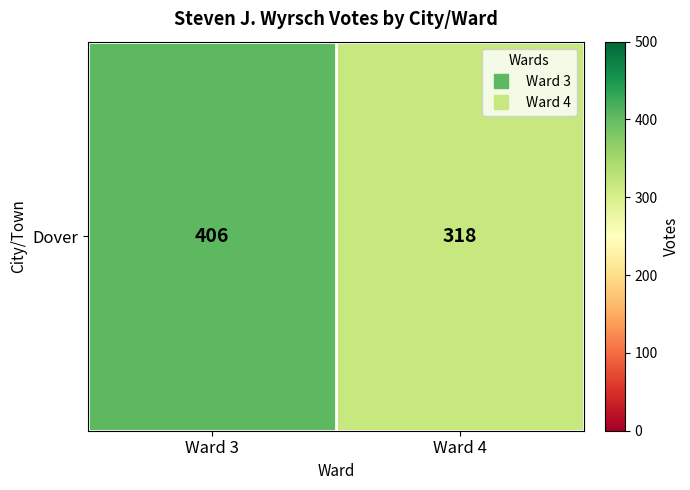

List the labels in order of value, smallest first.

Ward 4, Ward 3